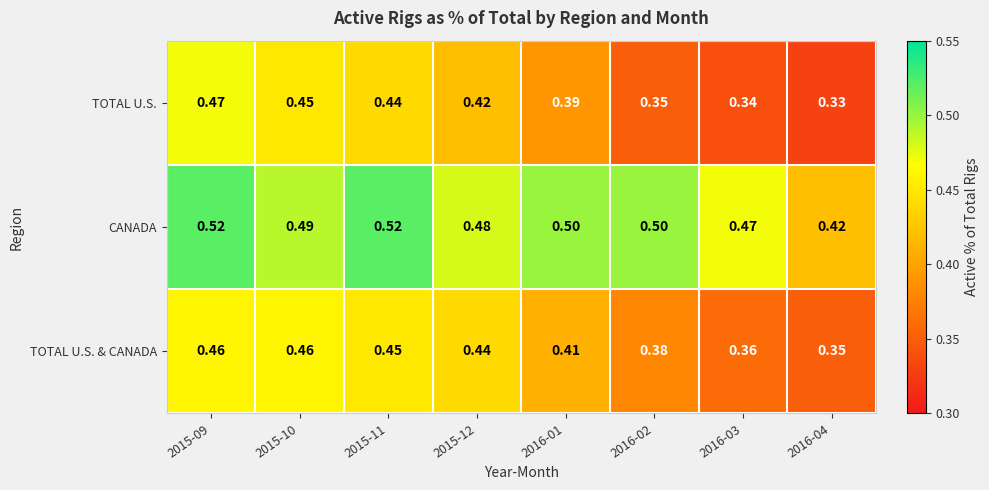

Rank the series by their average value, from lowest to highest.

TOTAL U.S., TOTAL U.S. & CANADA, CANADA